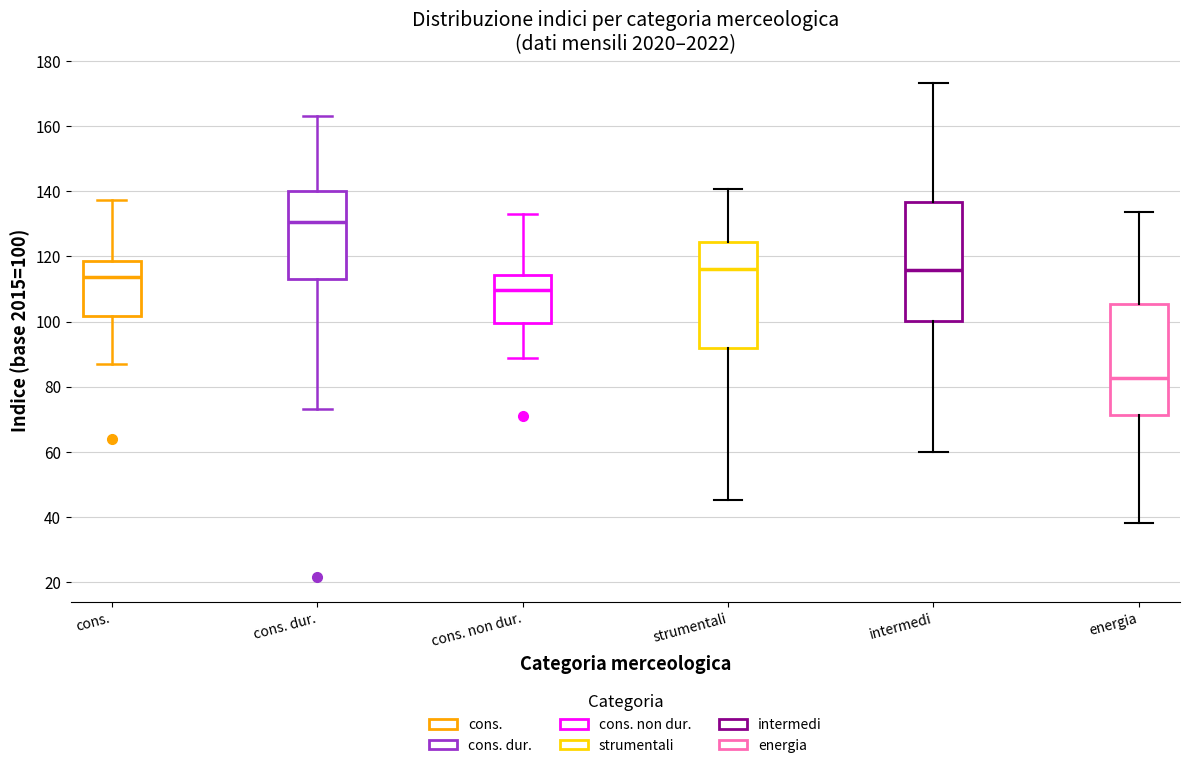

Reading left to right, transcribe this box plot: for each box, give where its median line is, the range the box spans, and where its two whiskers end, as read against the y-axis. The values are not printed on the chart, so give them approximately, as read against the axis.

cons.: median 114, box 102 to 118, whiskers 88 to 138
cons. dur.: median 130, box 114 to 140, whiskers 74 to 164
cons. non dur.: median 110, box 100 to 114, whiskers 88 to 132
strumentali: median 116, box 92 to 124, whiskers 46 to 140
intermedi: median 116, box 100 to 136, whiskers 60 to 174
energia: median 82, box 72 to 106, whiskers 38 to 134